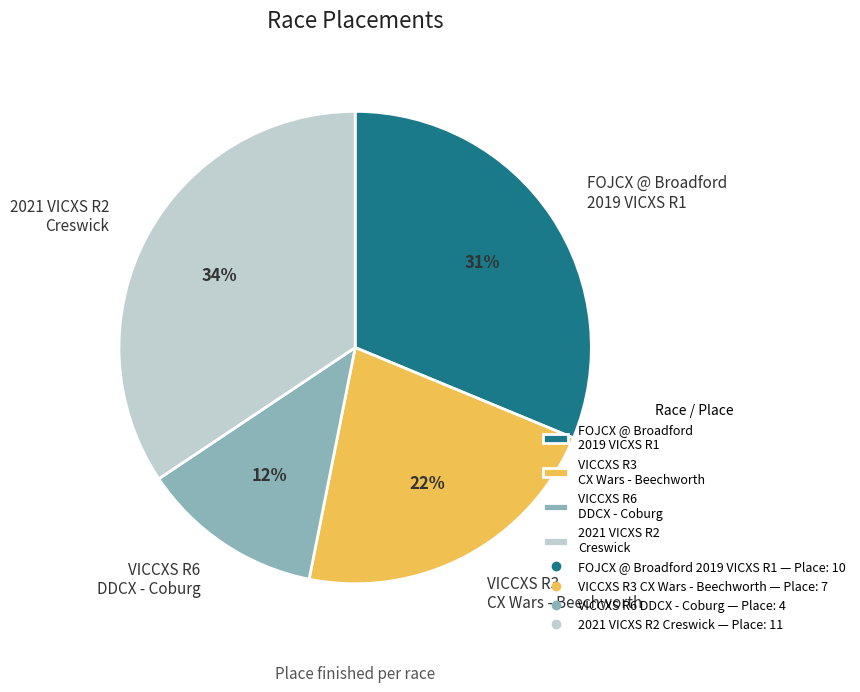

Rank the categories by value from lowest to highest.

VICCXS R6 DDCX - Coburg, VICCXS R3 CX Wars - Beechworth, FOJCX @ Broadford 2019 VICXS R1, 2021 VICXS R2 Creswick